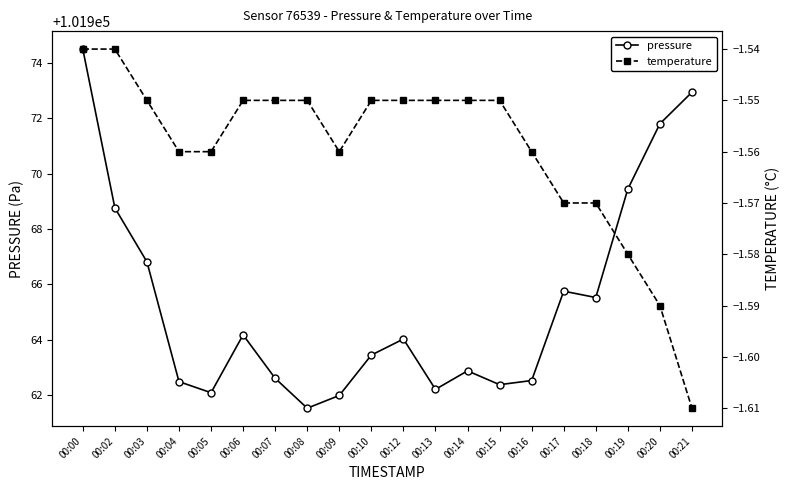

Between 00:06 and 00:21, which series saw the biggest shift?

pressure